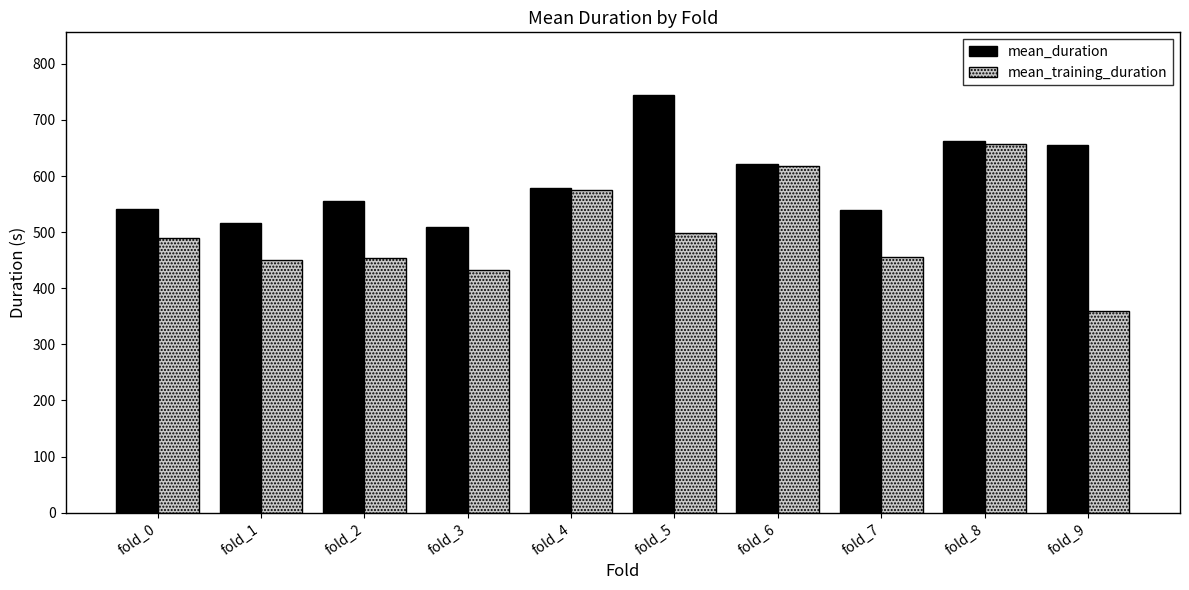

At which category is the sum across all series the highest?

fold_8